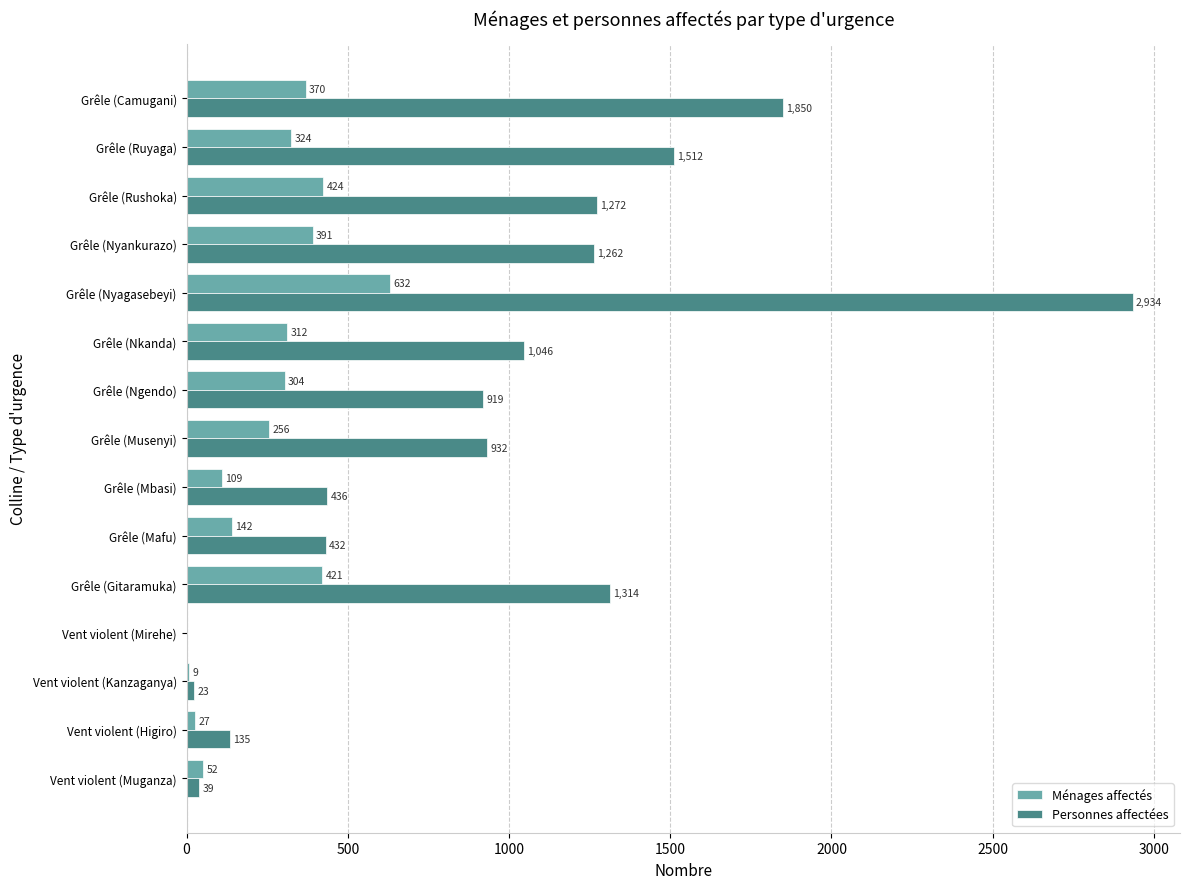

What are all the series names shown in the legend?

Ménages affectés, Personnes affectées